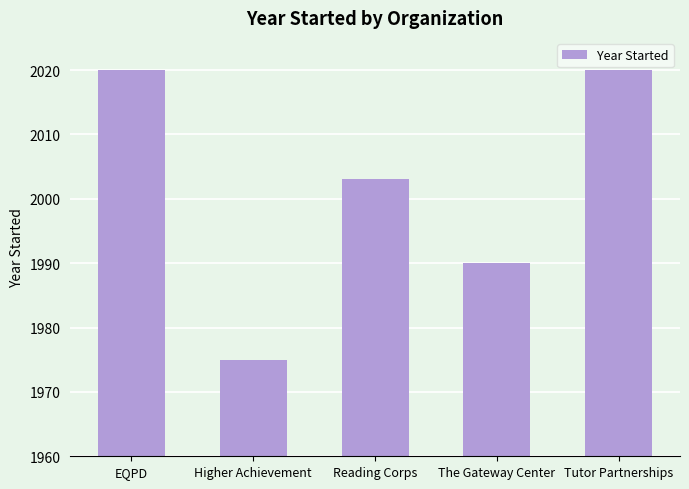

What is the label of the 5th bar from the left?

Tutor Partnerships